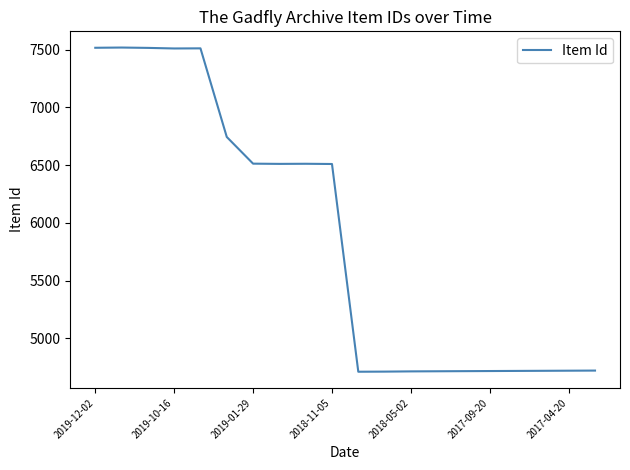

What is the smallest value displayed?

4712